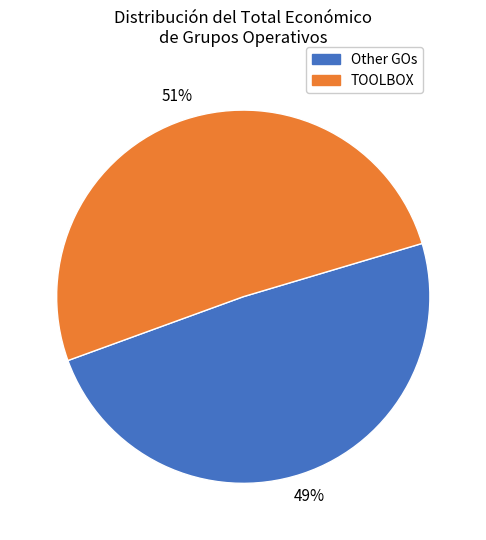

To the nearest percent, what is the difference between the largest and smallest slice percentages?

2%